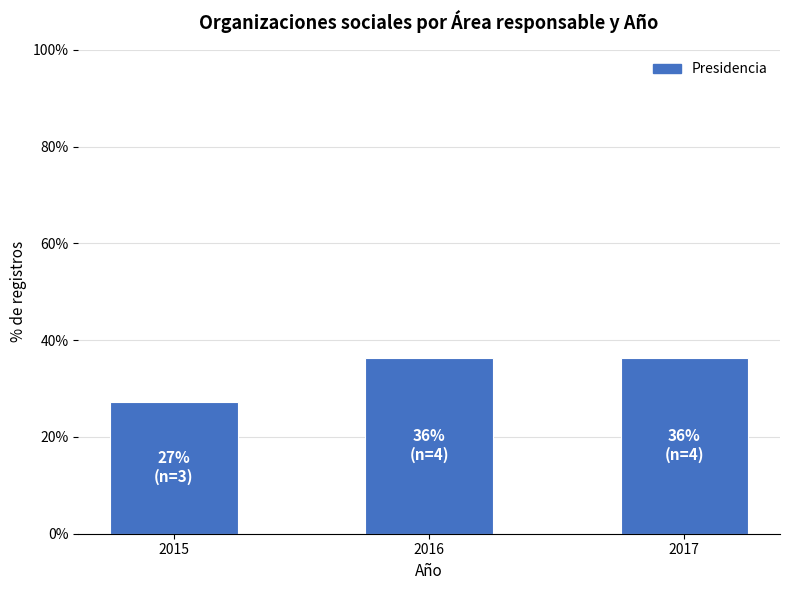

Read the value at 2015.

27.3